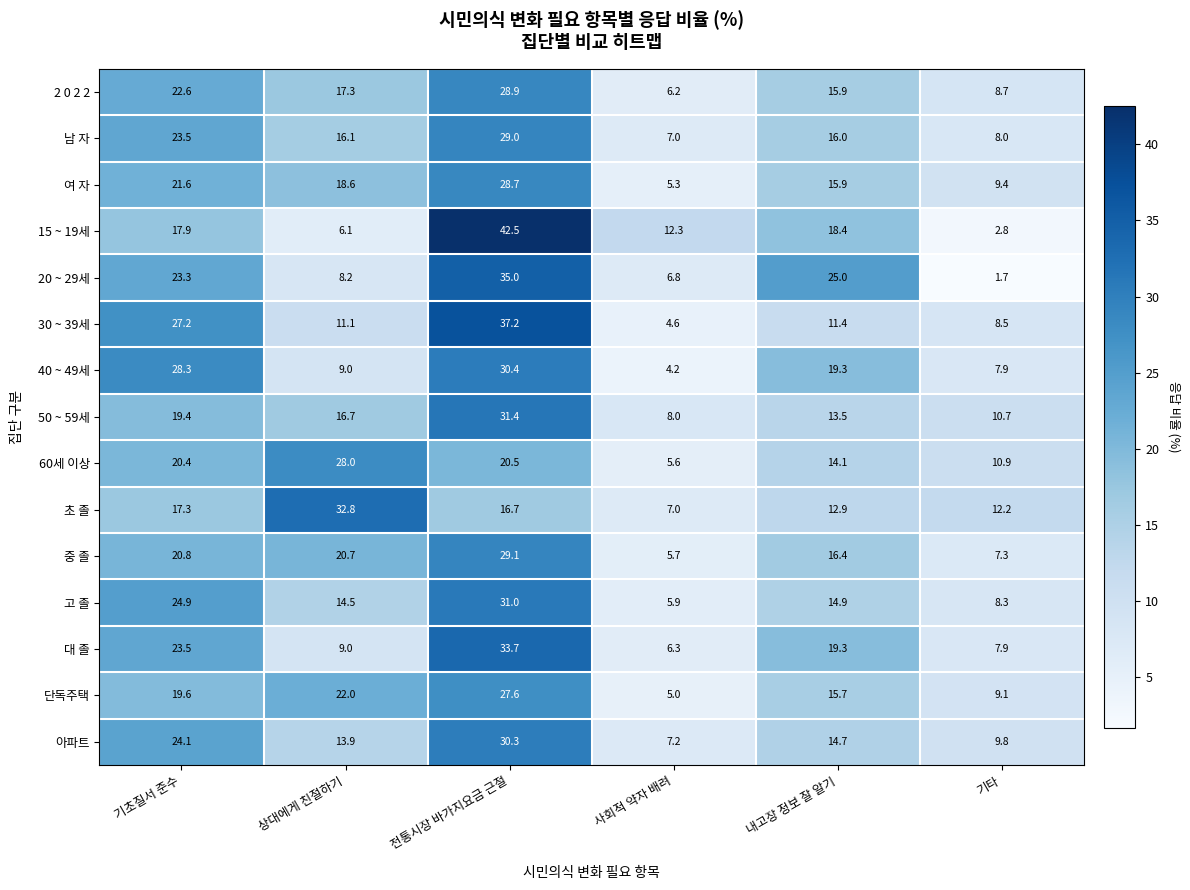

What is the difference between the 남 자 values at 상대에게 친절하기 and 사회적 약자 배려?

9.1